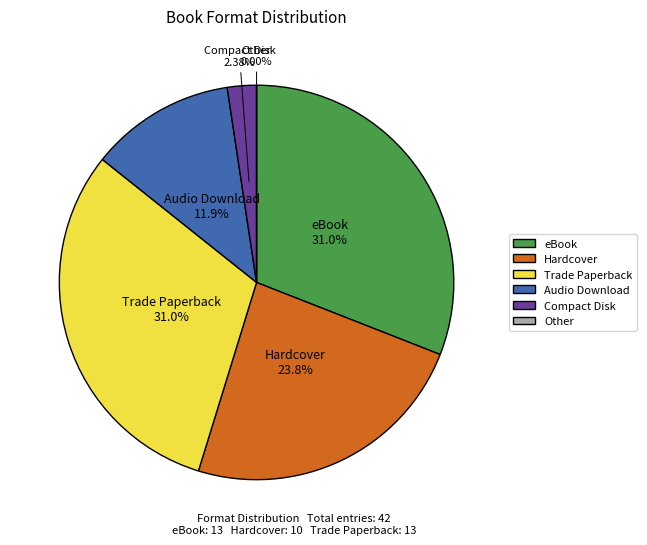

Which category has the biggest portion of the pie?

Trade Paperback